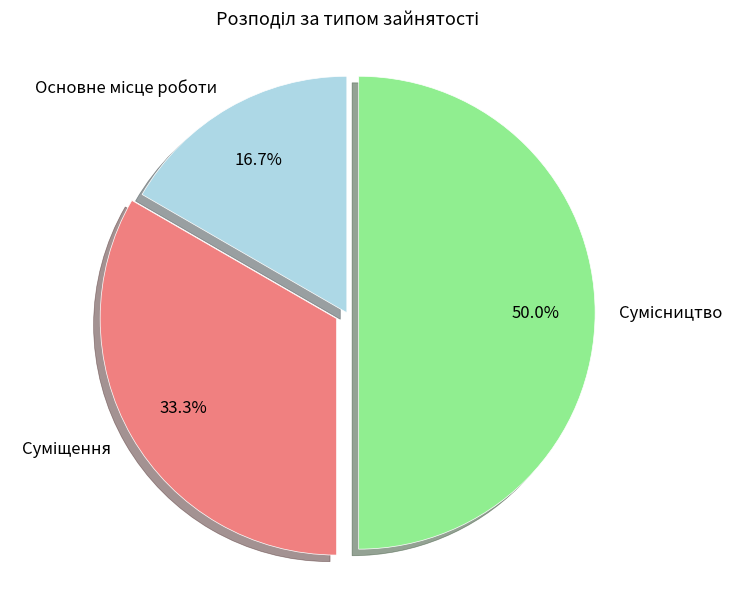

How many slices are in this pie chart?

3